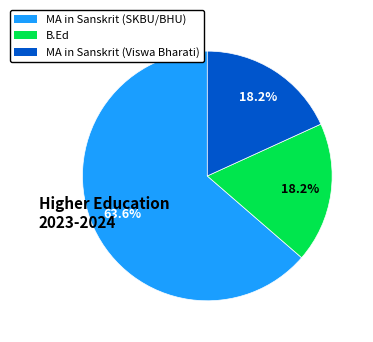

Which slice is the largest?

MA in Sanskrit (SKBU/BHU)